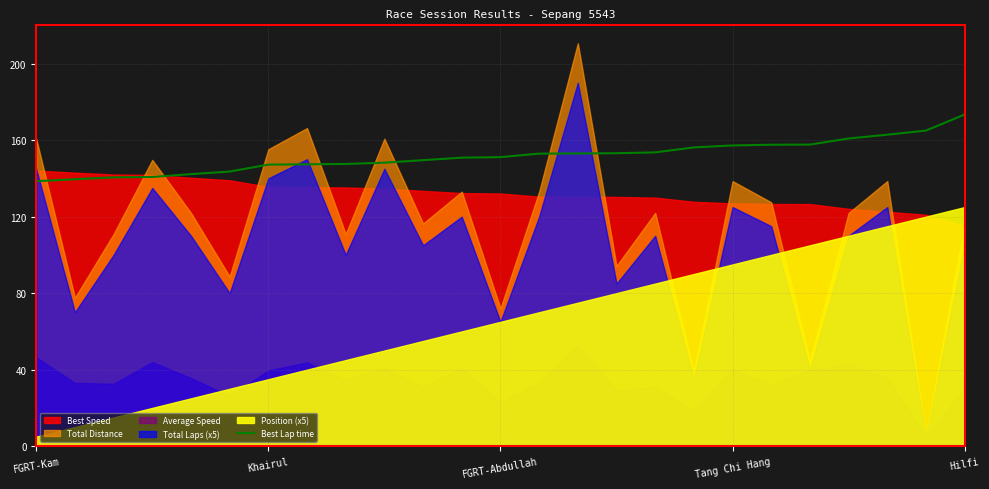

What is the highest value of the Best Lap time series?

173.4